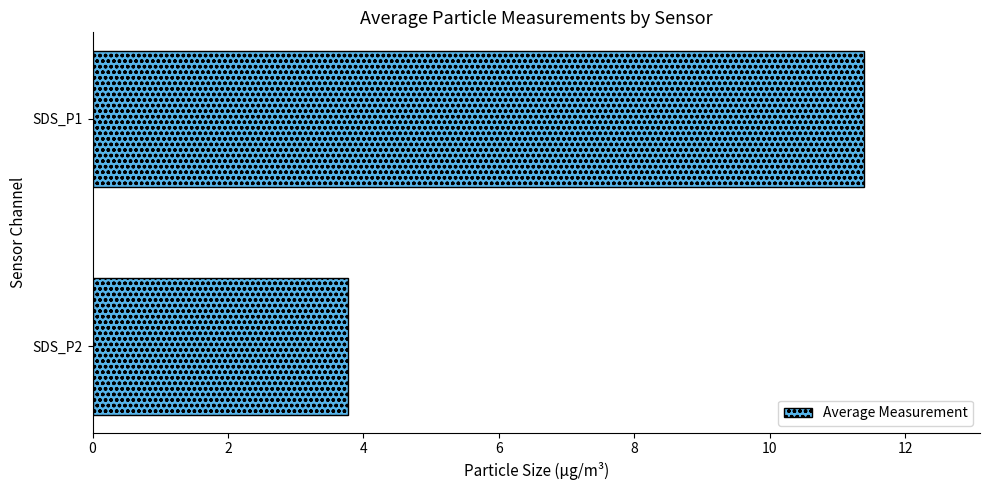

Reading bottom to top, what are all the values shown in this chart?

3.8	11.4